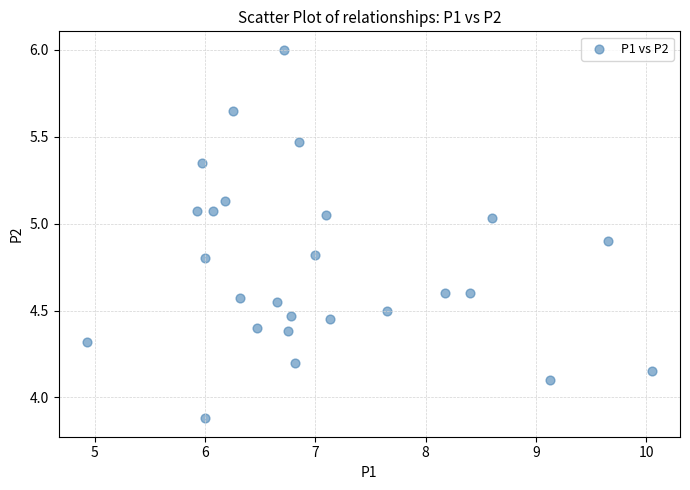

What is the range of Y values (max minus min)?

2.1